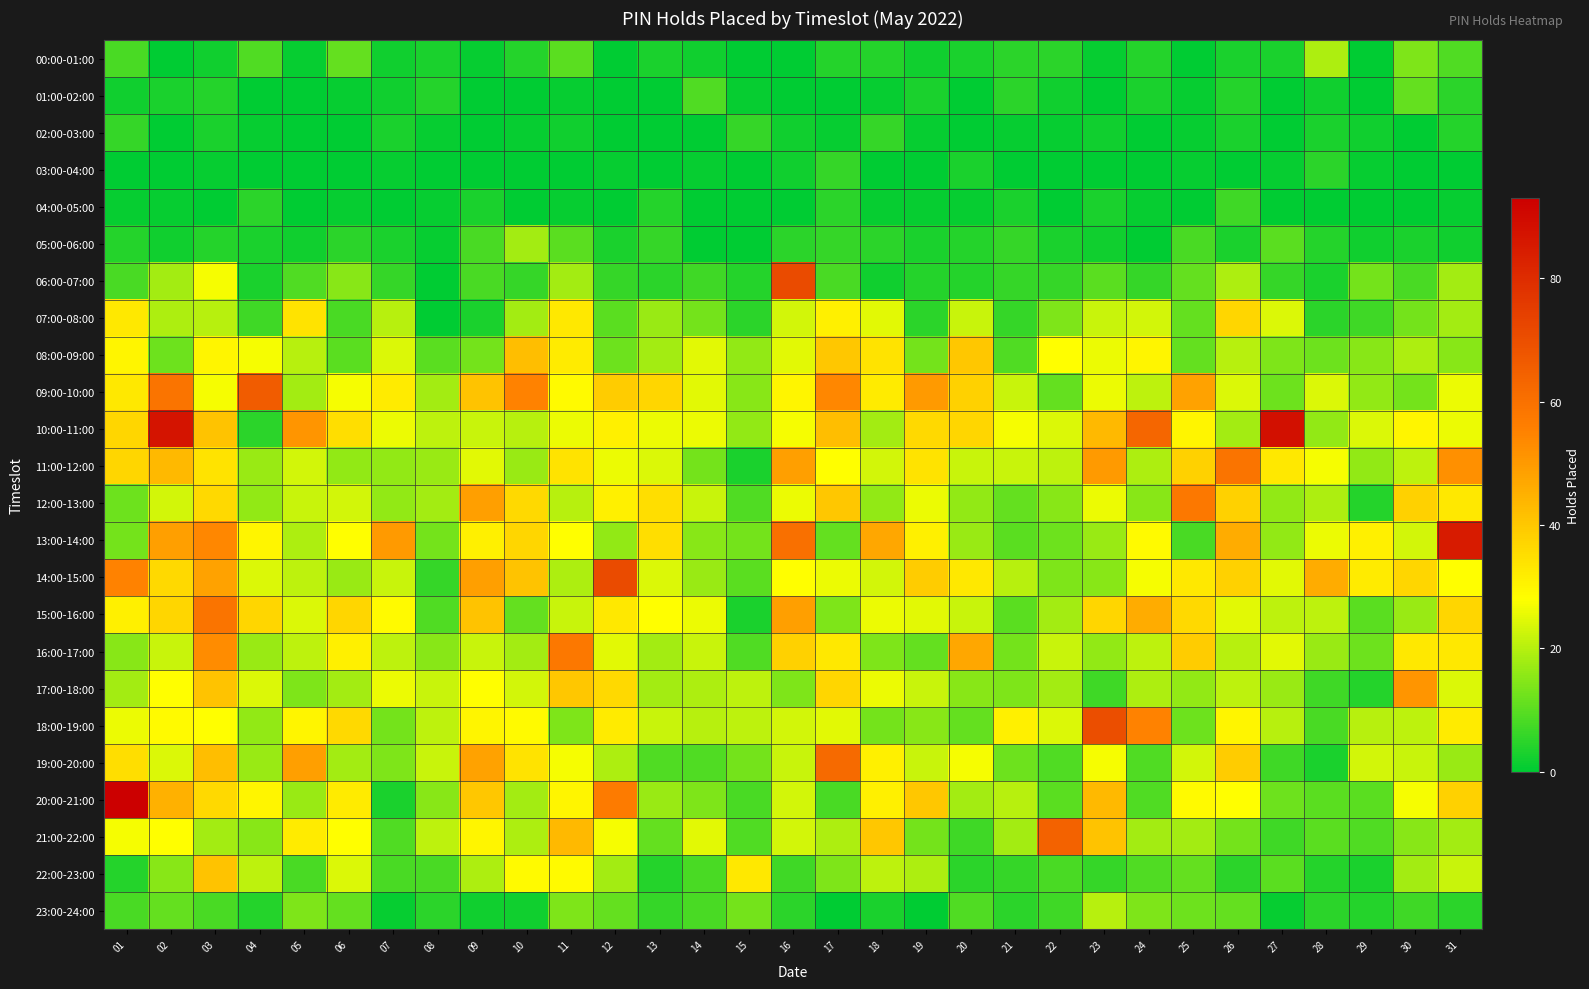

Reading left to right, transcribe all the data shown in this chart.

00:00-01:00: 01=8	02=0	03=2	04=9	05=1	06=11	07=2	08=3	09=1	10=4	11=10	12=0	13=3	14=2	15=0	16=0	17=4	18=4	19=2	20=3	21=5	22=5	23=1	24=4	25=0	26=3	27=3	28=19	29=0	30=14	31=9
01:00-02:00: 01=2	02=3	03=4	04=0	05=0	06=1	07=2	08=4	09=0	10=0	11=1	12=0	13=0	14=9	15=1	16=0	17=0	18=1	19=3	20=0	21=5	22=2	23=0	24=3	25=1	26=4	27=0	28=2	29=0	30=11	31=5
02:00-03:00: 01=6	02=0	03=3	04=1	05=0	06=0	07=3	08=1	09=0	10=1	11=2	12=0	13=0	14=0	15=6	16=2	17=1	18=6	19=1	20=0	21=1	22=1	23=2	24=0	25=1	26=3	27=0	28=3	29=2	30=0	31=4
03:00-04:00: 01=0	02=0	03=1	04=0	05=0	06=0	07=1	08=0	09=0	10=0	11=0	12=1	13=0	14=1	15=0	16=2	17=6	18=0	19=0	20=3	21=0	22=0	23=0	24=0	25=1	26=0	27=1	28=5	29=1	30=0	31=0
04:00-05:00: 01=1	02=1	03=0	04=5	05=0	06=1	07=0	08=1	09=3	10=0	11=1	12=0	13=4	14=0	15=0	16=0	17=5	18=1	19=1	20=1	21=3	22=0	23=3	24=1	25=0	26=7	27=0	28=0	29=0	30=0	31=1
05:00-06:00: 01=4	02=2	03=4	04=3	05=2	06=5	07=3	08=1	09=8	10=18	11=10	12=3	13=6	14=0	15=0	16=5	17=6	18=5	19=3	20=4	21=6	22=3	23=2	24=0	25=8	26=3	27=10	28=4	29=2	30=3	31=2
06:00-07:00: 01=8	02=18	03=27	04=3	05=9	06=15	07=6	08=0	09=8	10=6	11=18	12=6	13=5	14=7	15=4	16=71	17=8	18=2	19=4	20=4	21=6	22=6	23=10	24=6	25=11	26=19	27=6	28=3	29=13	30=8	31=18
07:00-08:00: 01=33	02=19	03=20	04=7	05=34	06=8	07=20	08=0	09=3	10=18	11=33	12=10	13=17	14=13	15=5	16=23	17=31	18=25	19=5	20=22	21=6	22=14	23=22	24=23	25=11	26=37	27=24	28=5	29=7	30=13	31=18
08:00-09:00: 01=30	02=12	03=30	04=27	05=20	06=10	07=24	08=10	09=13	10=42	11=32	12=12	13=18	14=25	15=16	16=25	17=40	18=34	19=13	20=40	21=9	22=28	23=26	24=30	25=11	26=20	27=14	28=12	29=15	30=19	31=15
09:00-10:00: 01=33	02=59	03=27	04=66	05=18	06=27	07=32	08=18	09=41	10=55	11=29	12=39	13=37	14=25	15=15	16=30	17=54	18=32	19=50	20=38	21=22	22=11	23=26	24=21	25=48	26=24	27=12	28=24	29=16	30=13	31=26
10:00-11:00: 01=37	02=87	03=41	04=5	05=51	06=35	07=26	08=21	09=22	10=20	11=26	12=31	13=26	14=26	15=16	16=27	17=42	18=18	19=36	20=37	21=27	22=24	23=43	24=63	25=30	26=18	27=88	28=16	29=24	30=30	31=26
11:00-12:00: 01=37	02=43	03=34	04=17	05=23	06=16	07=16	08=17	09=25	10=17	11=34	12=26	13=24	14=13	15=3	16=49	17=28	18=23	19=34	20=22	21=22	22=21	23=50	24=19	25=38	26=59	27=33	28=27	29=16	30=21	31=52
12:00-13:00: 01=12	02=23	03=36	04=16	05=22	06=23	07=16	08=18	09=49	10=36	11=20	12=31	13=35	14=22	15=9	16=26	17=40	18=16	19=26	20=16	21=11	22=15	23=26	24=15	25=58	26=38	27=16	28=19	29=4	30=38	31=33
13:00-14:00: 01=13	02=49	03=54	04=30	05=19	06=28	07=50	08=13	09=31	10=37	11=28	12=16	13=35	14=15	15=13	16=60	17=11	18=47	19=31	20=17	21=10	22=12	23=17	24=29	25=8	26=46	27=16	28=26	29=31	30=23	31=85
14:00-15:00: 01=55	02=36	03=48	04=24	05=21	06=17	07=22	08=6	09=49	10=41	11=19	12=71	13=24	14=17	15=10	16=28	17=26	18=23	19=39	20=33	21=20	22=14	23=15	24=27	25=33	26=38	27=25	28=46	29=32	30=37	31=28
15:00-16:00: 01=31	02=37	03=59	04=37	05=24	06=37	07=29	08=9	09=41	10=11	11=22	12=33	13=28	14=26	15=3	16=49	17=14	18=26	19=25	20=22	21=10	22=18	23=37	24=46	25=36	26=25	27=21	28=21	29=10	30=17	31=37
16:00-17:00: 01=15	02=22	03=53	04=17	05=21	06=31	07=21	08=15	09=22	10=18	11=58	12=25	13=18	14=22	15=9	16=38	17=33	18=14	19=11	20=47	21=13	22=22	23=16	24=21	25=39	26=20	27=25	28=17	29=12	30=33	31=33
17:00-18:00: 01=18	02=28	03=41	04=24	05=14	06=18	07=26	08=22	09=28	10=23	11=40	12=36	13=18	14=19	15=21	16=14	17=37	18=26	19=22	20=15	21=14	22=18	23=7	24=19	25=16	26=21	27=17	28=7	29=4	30=51	31=24
18:00-19:00: 01=26	02=29	03=28	04=16	05=30	06=36	07=13	08=21	09=30	10=29	11=14	12=32	13=22	14=20	15=21	16=23	17=25	18=13	19=15	20=11	21=31	22=24	23=70	24=55	25=12	26=30	27=20	28=8	29=20	30=21	31=32
19:00-20:00: 01=35	02=24	03=42	04=17	05=49	06=18	07=14	08=22	09=48	10=34	11=27	12=19	13=9	14=9	15=13	16=22	17=62	18=31	19=22	20=27	21=12	22=9	23=27	24=9	25=23	26=39	27=7	28=3	29=23	30=22	31=17
20:00-21:00: 01=93	02=45	03=36	04=30	05=17	06=32	07=3	08=15	09=40	10=18	11=30	12=57	13=17	14=14	15=8	16=23	17=8	18=31	19=40	20=18	21=20	22=10	23=43	24=9	25=29	26=28	27=12	28=10	29=10	30=27	31=38
21:00-22:00: 01=27	02=28	03=18	04=15	05=32	06=28	07=9	08=21	09=30	10=19	11=43	12=27	13=11	14=25	15=9	16=23	17=19	18=40	19=13	20=7	21=18	22=64	23=41	24=18	25=18	26=13	27=7	28=10	29=9	30=15	31=18
22:00-23:00: 01=4	02=15	03=41	04=21	05=8	06=24	07=8	08=8	09=19	10=29	11=29	12=18	13=4	14=8	15=33	16=7	17=14	18=21	19=19	20=5	21=6	22=8	23=6	24=9	25=11	26=5	27=10	28=4	29=3	30=18	31=22
23:00-24:00: 01=8	02=11	03=8	04=4	05=14	06=11	07=1	08=5	09=2	10=2	11=14	12=11	13=6	14=8	15=13	16=5	17=0	18=3	19=0	20=9	21=5	22=7	23=20	24=14	25=12	26=11	27=1	28=5	29=4	30=7	31=5